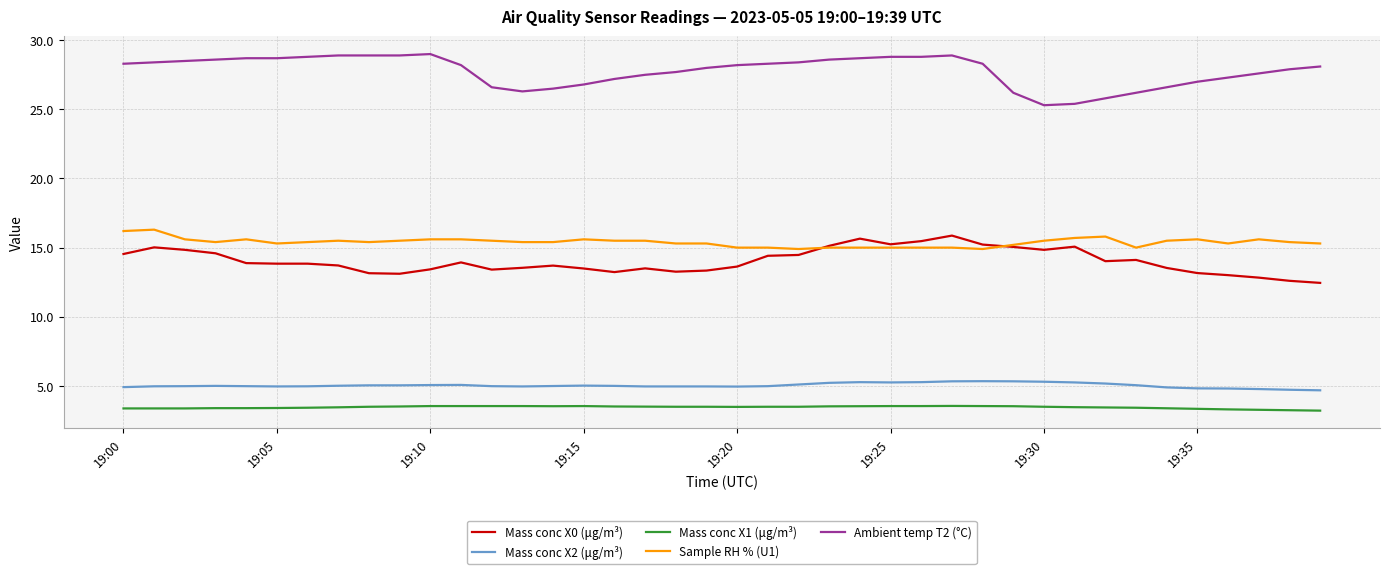

What is the maximum value shown in the chart?

29.0